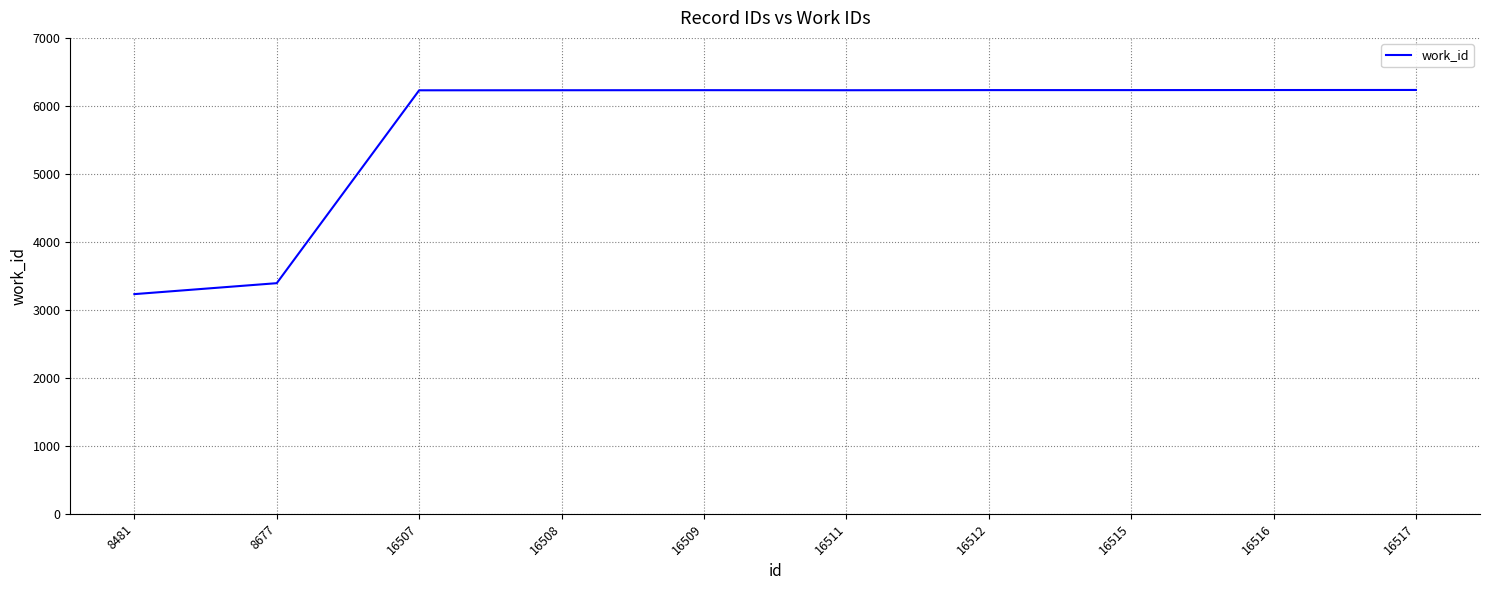

What is the difference between the maximum and minimum values?

3003